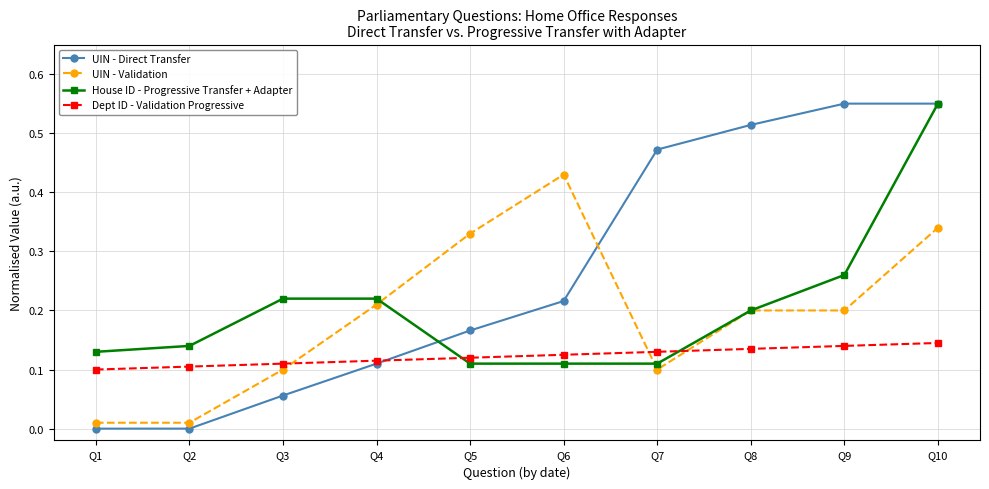

How many times do UIN - Validation and UIN - Direct Transfer cross each other?

1